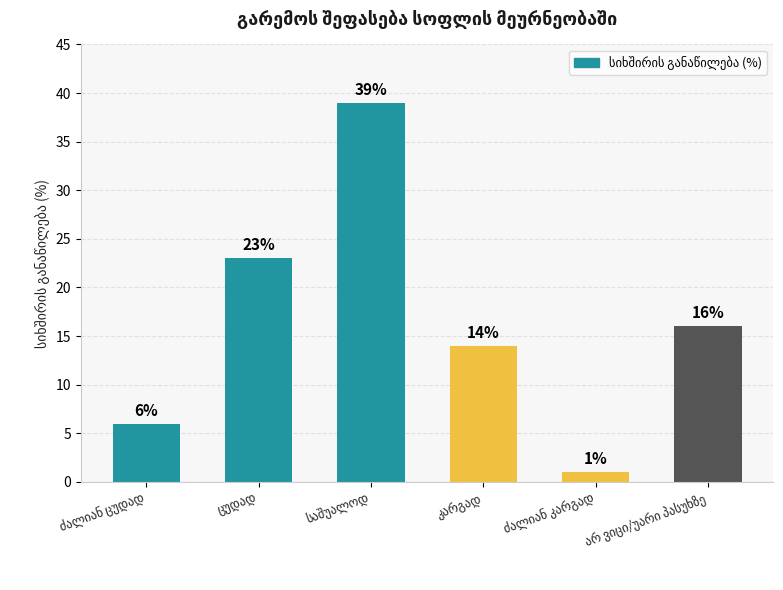

What is the greatest value displayed?

39